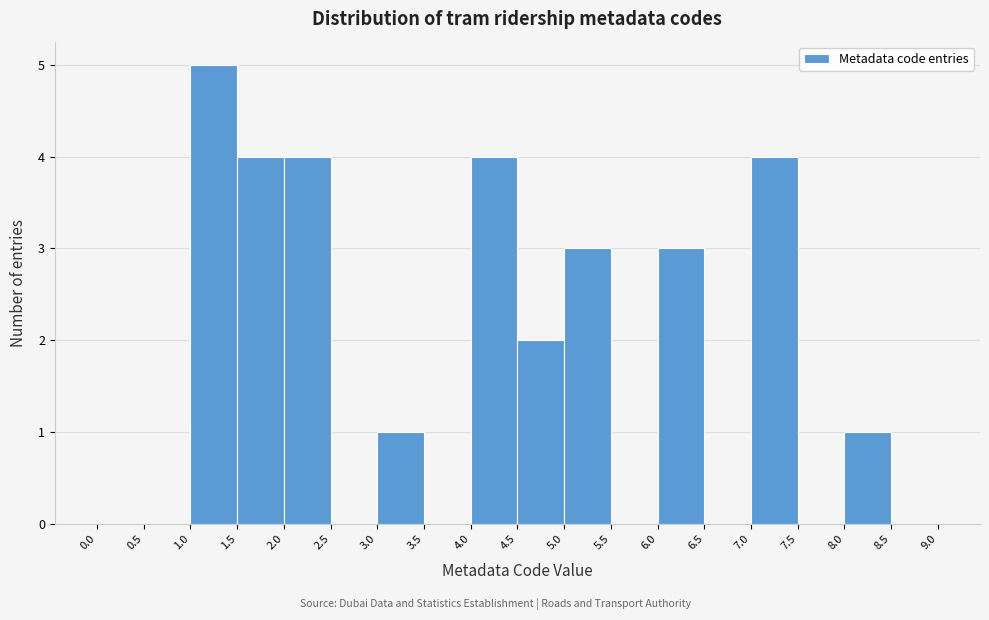

What is the height of the bar covering 5.0 to 5.5 on the x-axis? The values are not printed on the chart, so give them approximately, as read against the axis.

3